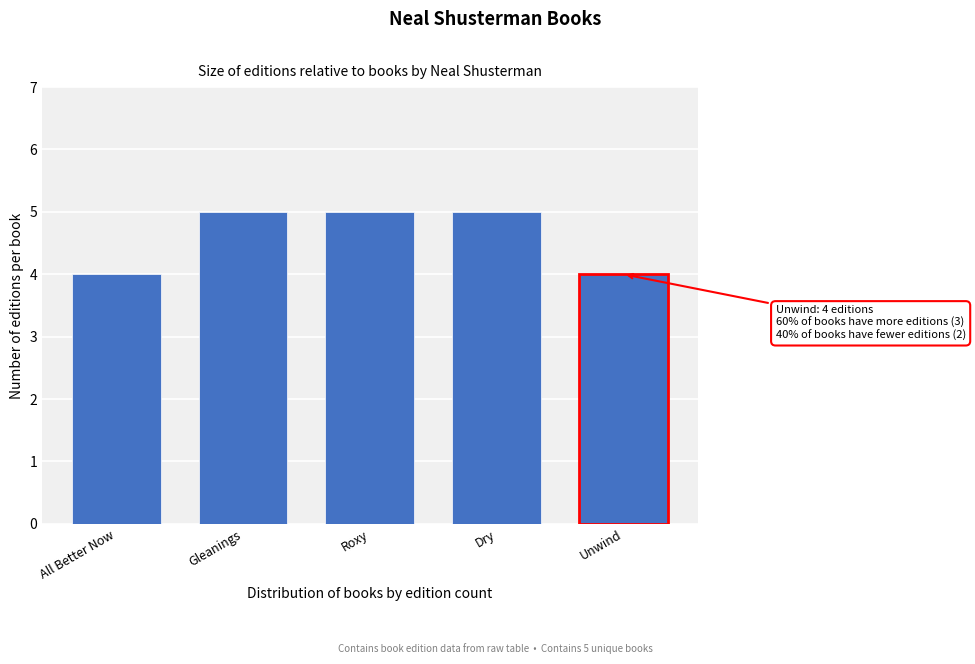

Reading left to right, what are all the values shown in this chart?

All Better Now=4	Gleanings=5	Roxy=5	Dry=5	Unwind=4